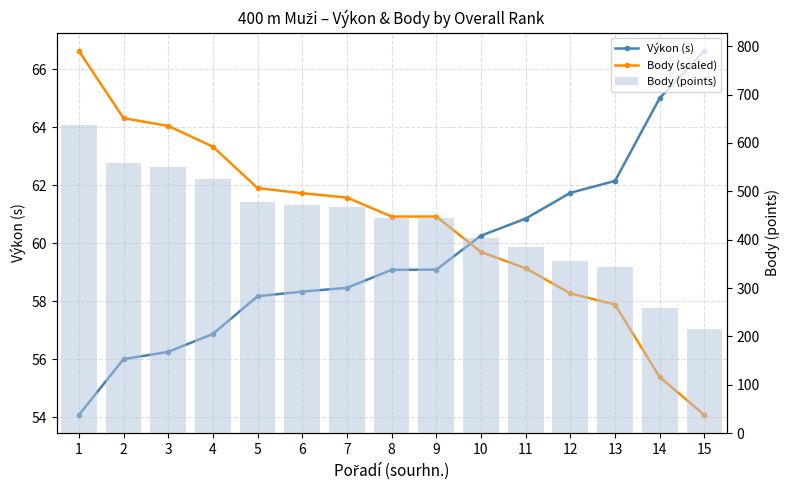

What is the maximum value shown in the chart?

637.0